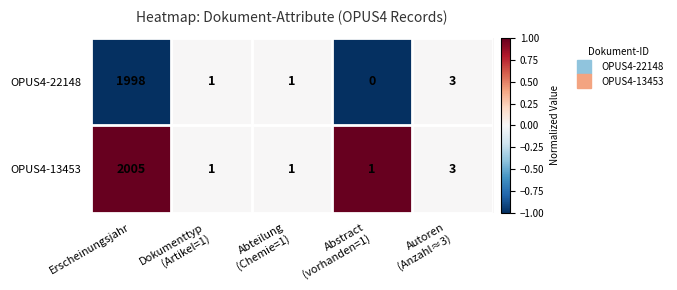

At which category does the chart reach its peak across all series?

Erscheinungsjahr